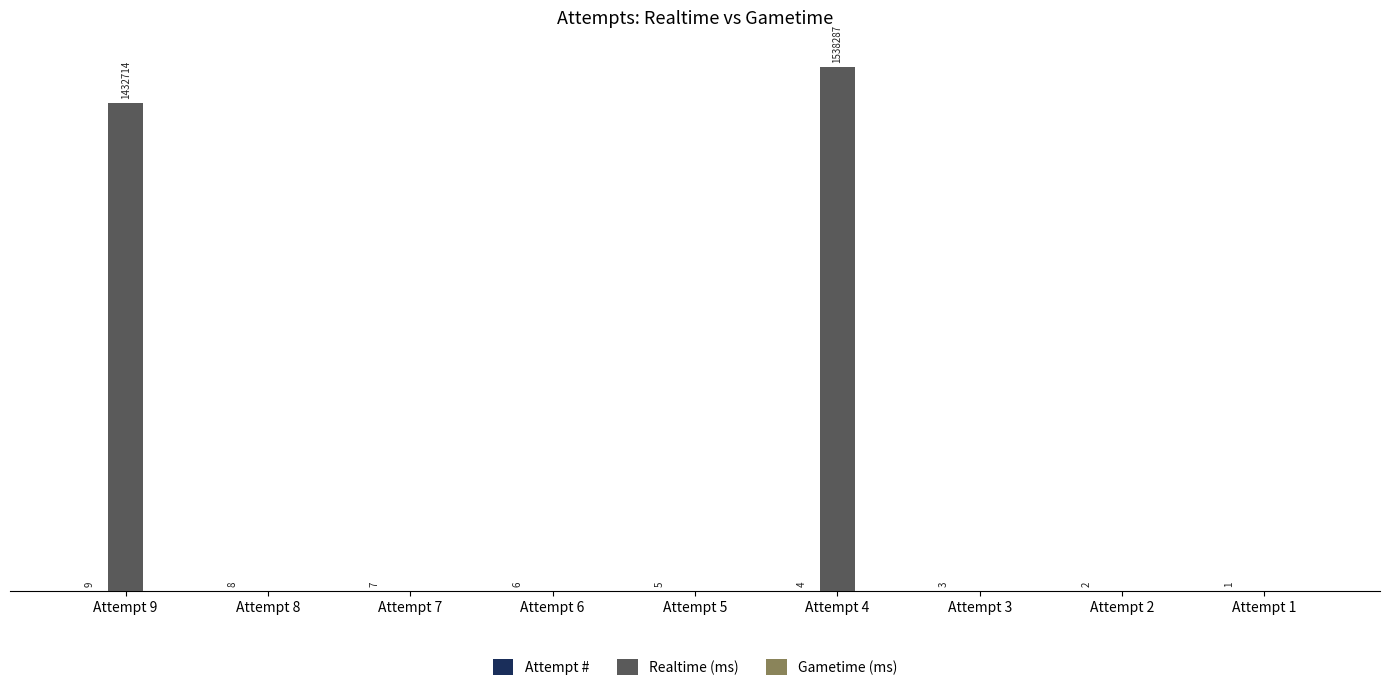

How many data points in Realtime (ms) are above 0?

2